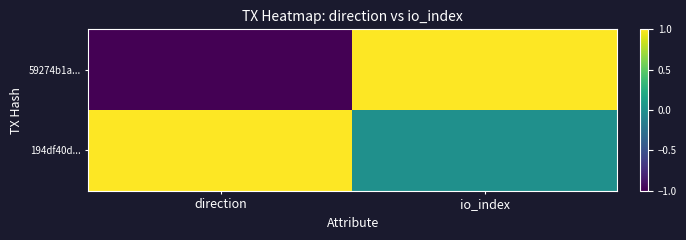

At direction, list the series in order from smallest to largest.

59274b1a..., 194df40d...